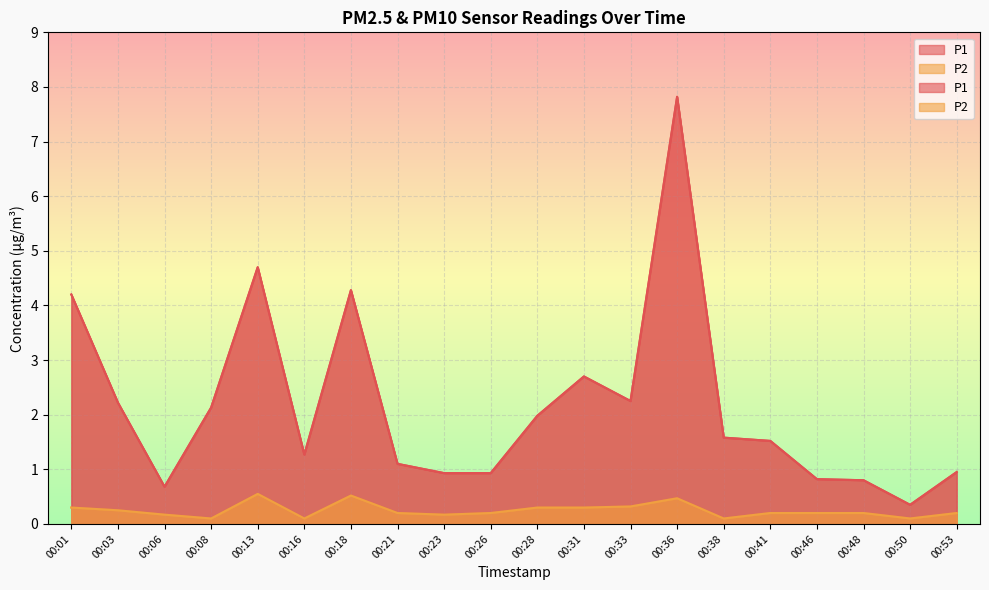

Where is the first local maximum for P2?

00:13